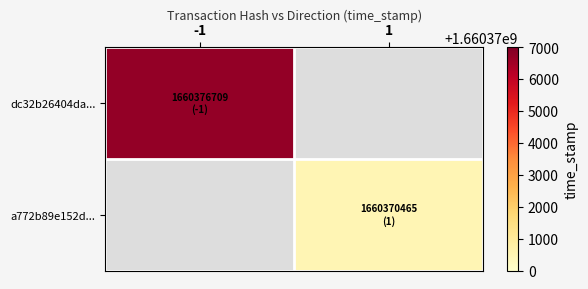

Which category has the highest value in the dc32b26404da... series?

-1